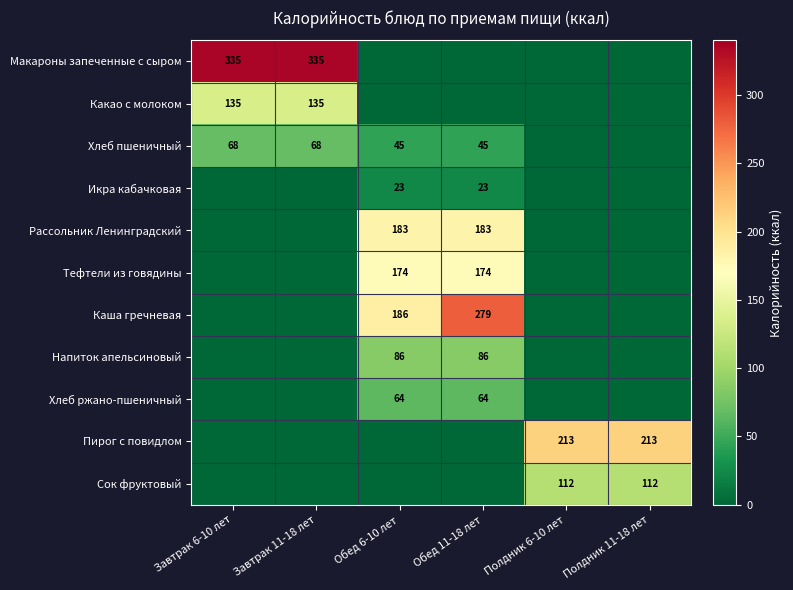

The value of Макароны запеченные с сыром at Завтрак 11-18 лет is 335. True or false?

True